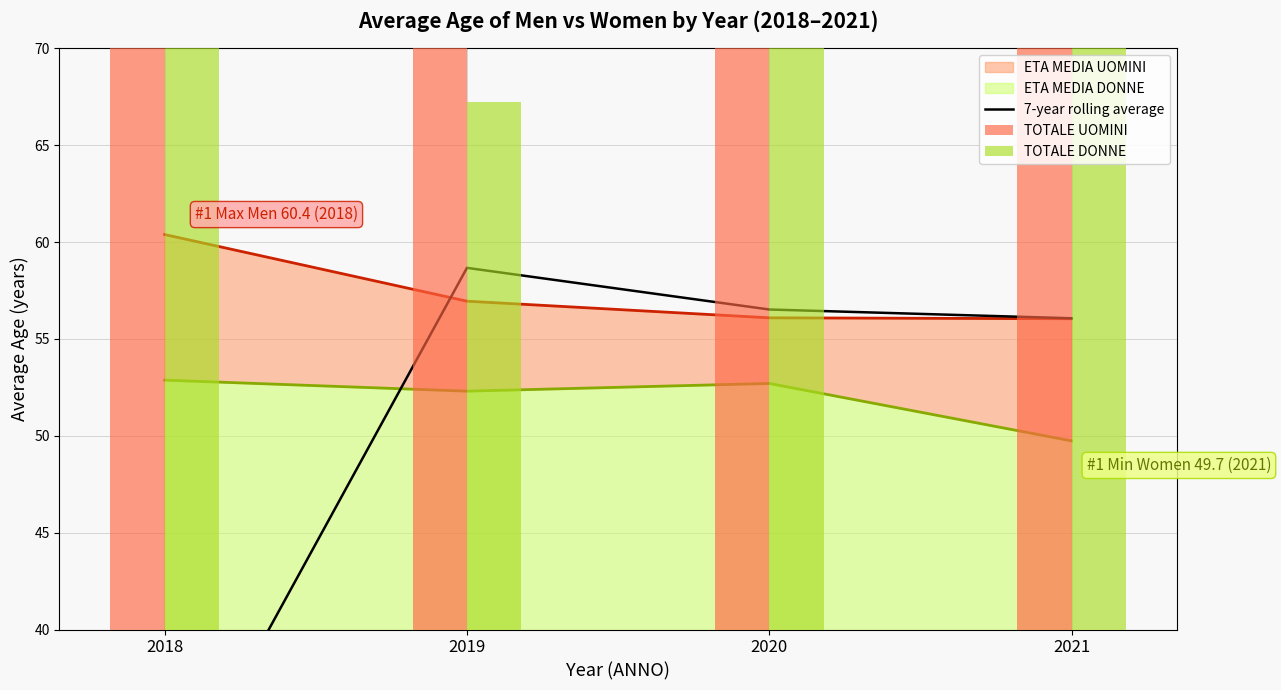

What is the value of the TOTALE DONNE bar at the 3rd from the left?

30.0